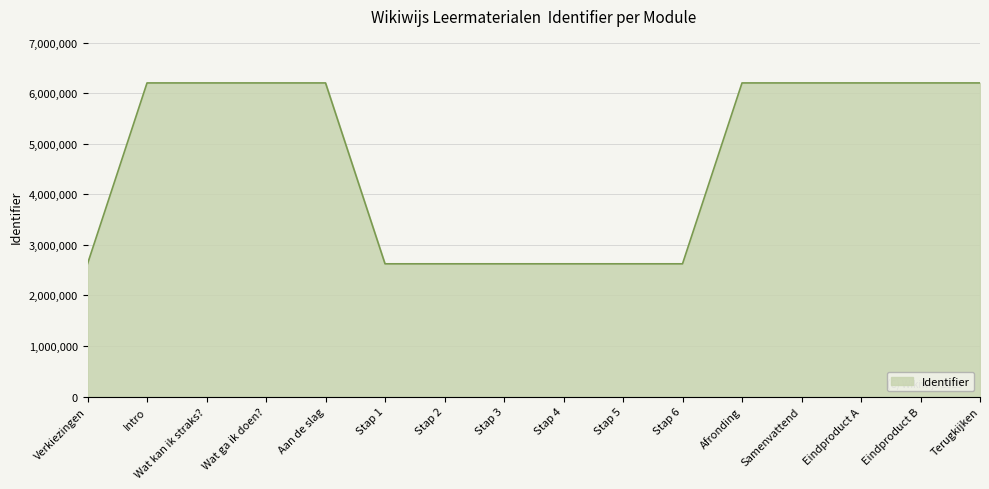

What is the maximum value shown in the chart?

6201163